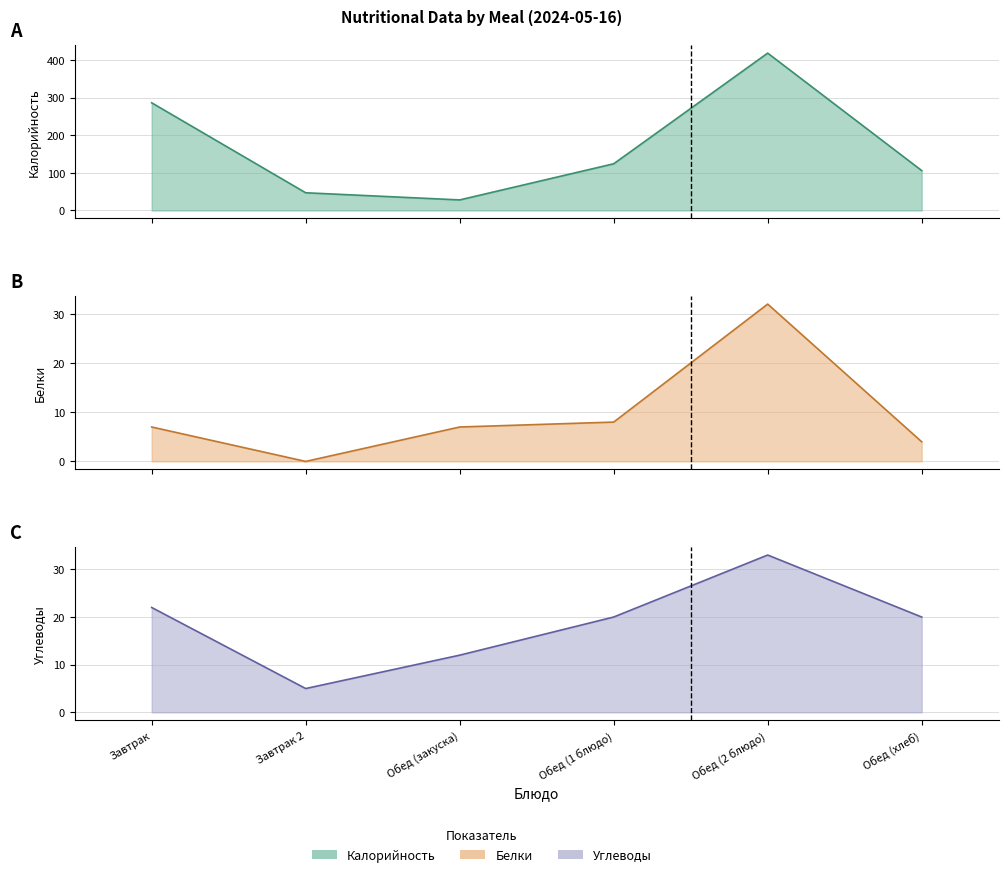

How many values in the Углеводы series exceed 20?

2